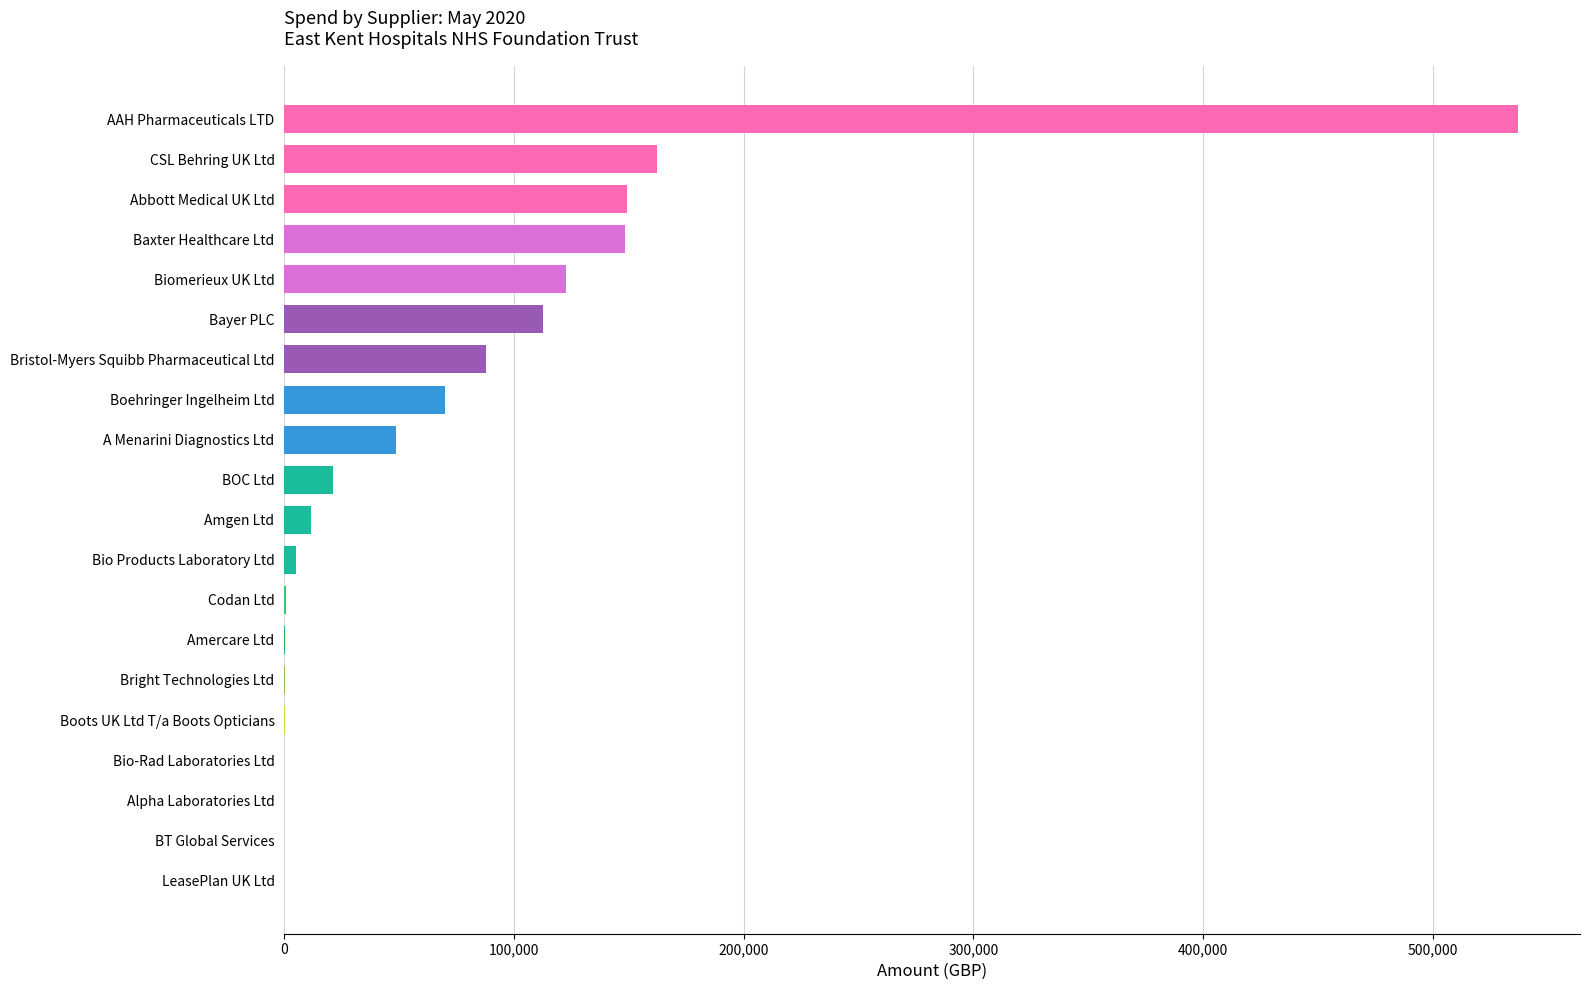

At which category does the chart reach its peak across all series?

AAH Pharmaceuticals LTD